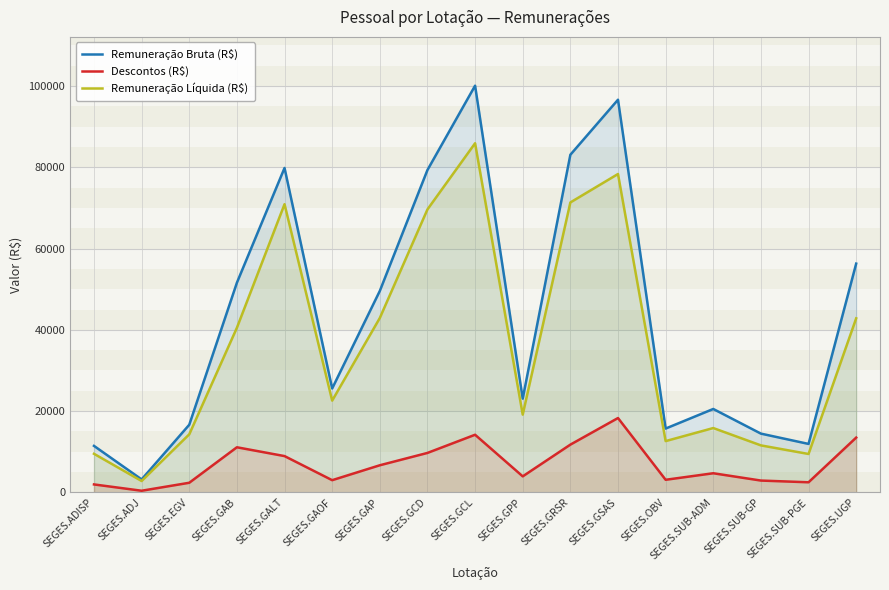

Which series has the largest total across all categories?

Remuneração Bruta (R$)